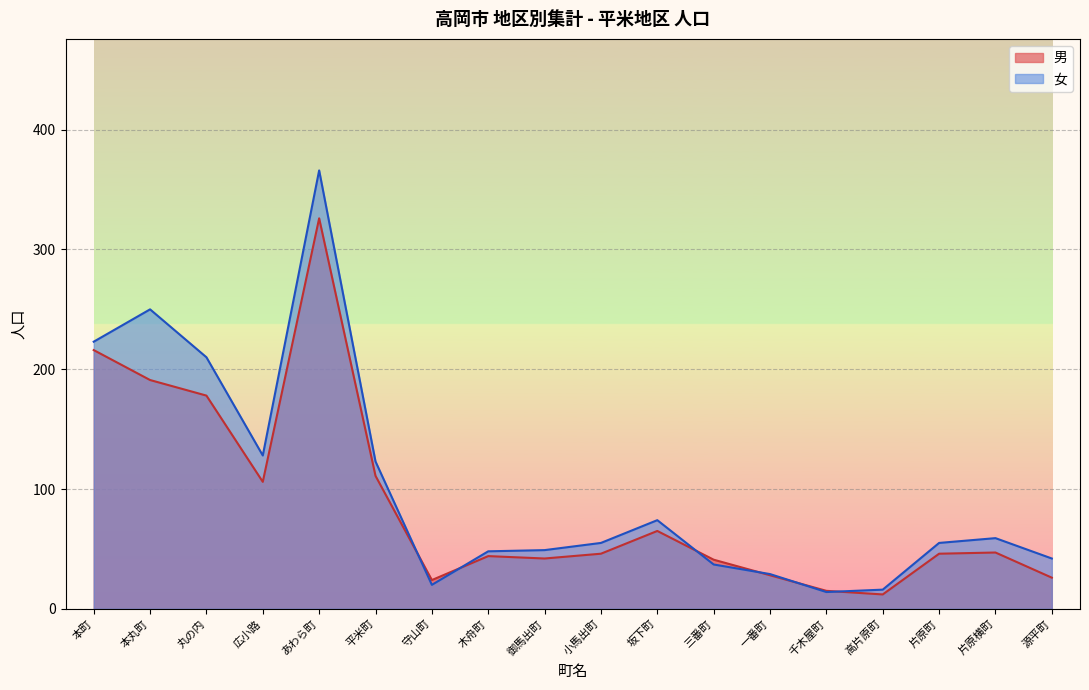

In 女, how many points are higher than both neighbors (excluding endpoints)?

4